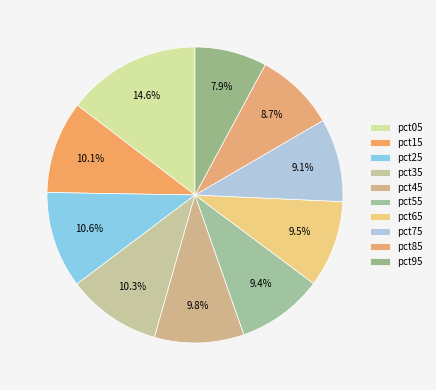

What is the smallest slice in the pie chart?

pct95